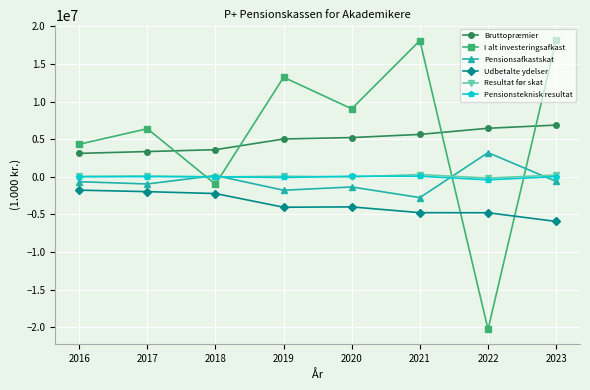

What is the lowest value of the Bruttopræmier series?

3117431